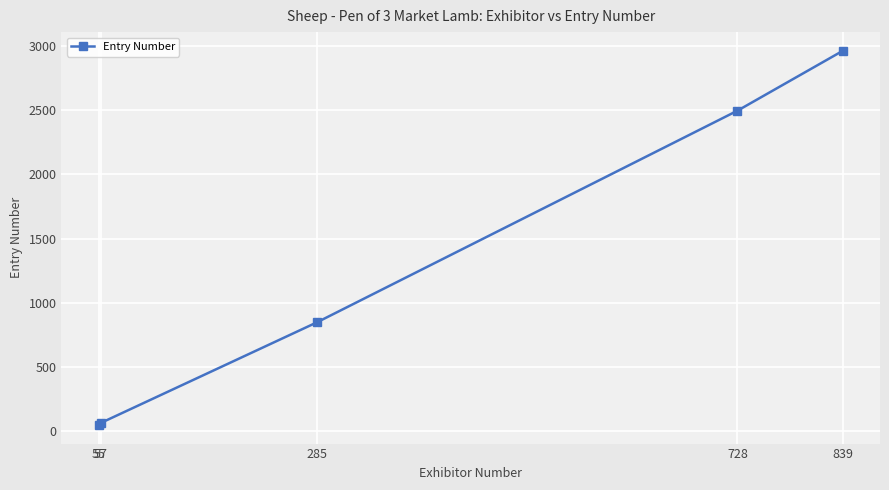

What is the value of the 3rd point from the left?

849